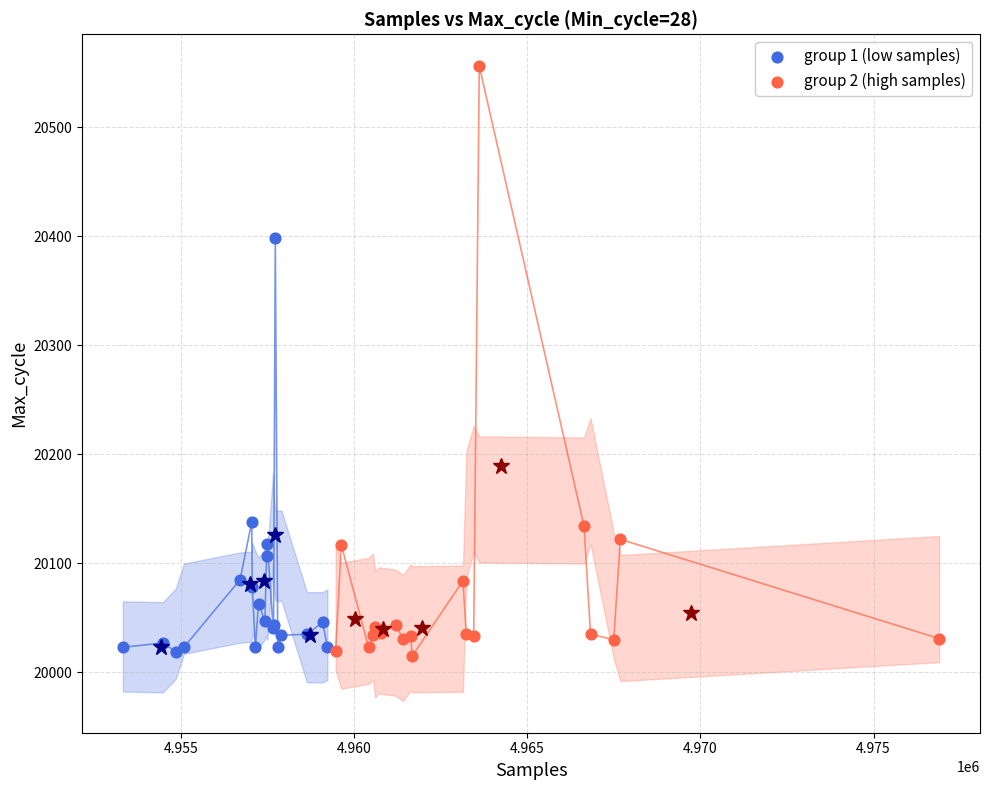

Which series contains the highest Y value?

group 2 (high samples)